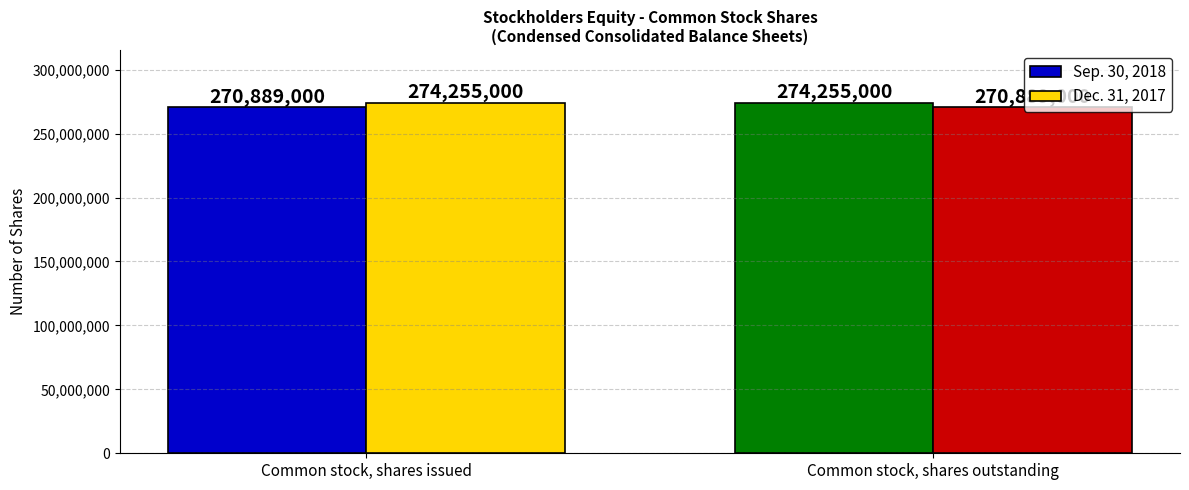

How many groups of bars are there?

2